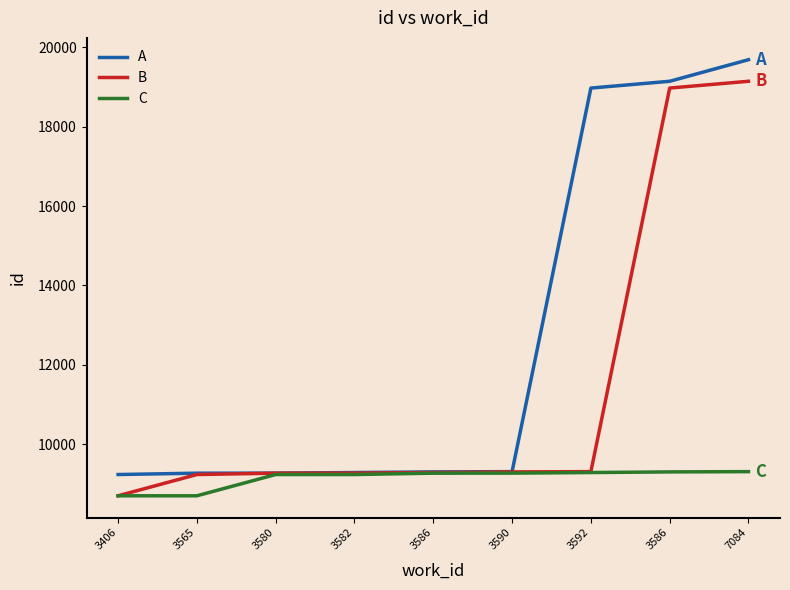

True or false: B and C intersect in this chart.

False